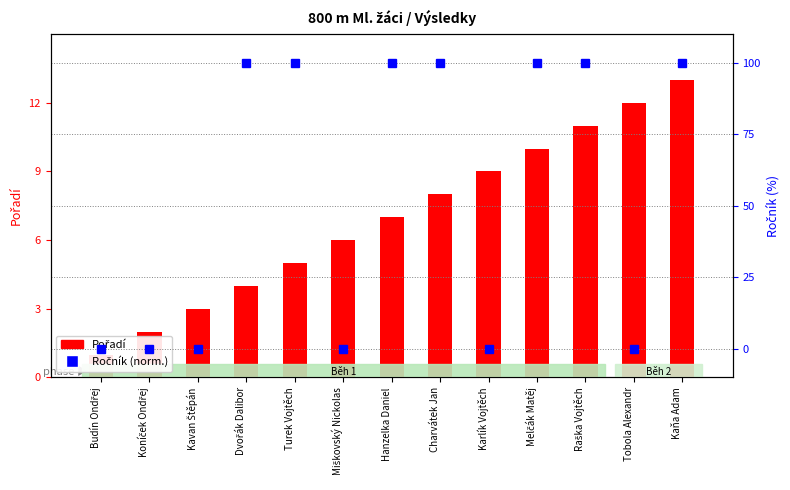

Reading left to right, extract all data points from this chart.

Pořadí: Budín Ondřej=1	Koníček Ondřej=2	Kavan Štěpán=3	Dvořák Dalibor=4	Turek Vojtěch=5	Miškovský Nickolas=6	Hanzelka Daniel=7	Charvátek Jan=8	Karlík Vojtěch=9	Melčák Matěj=10	Raška Vojtěch=11	Tobola Alexandr=12	Kaňa Adam=13
Ročník (norm.): Budín Ondřej=0	Koníček Ondřej=0	Kavan Štěpán=0	Dvořák Dalibor=100	Turek Vojtěch=100	Miškovský Nickolas=0	Hanzelka Daniel=100	Charvátek Jan=100	Karlík Vojtěch=0	Melčák Matěj=100	Raška Vojtěch=100	Tobola Alexandr=0	Kaňa Adam=100